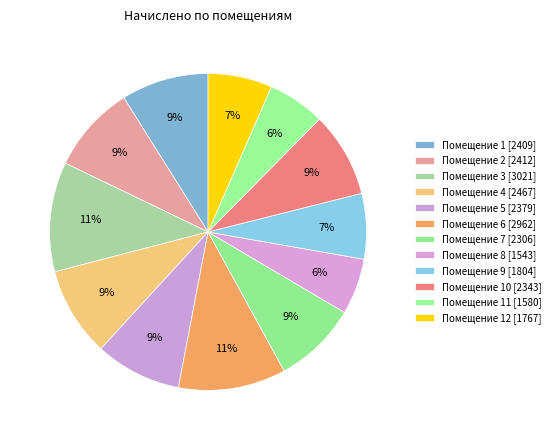

Which slice is the smallest?

8